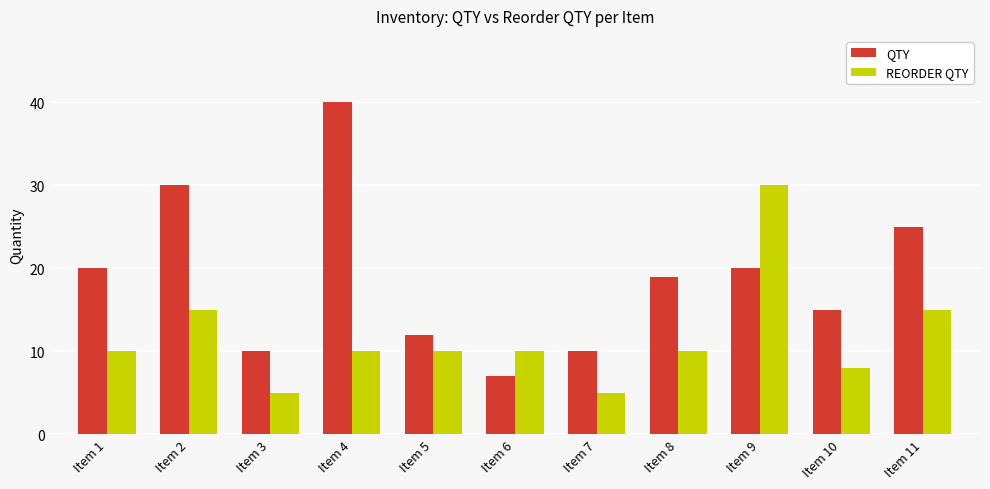

What is the sum of all REORDER QTY values?

128